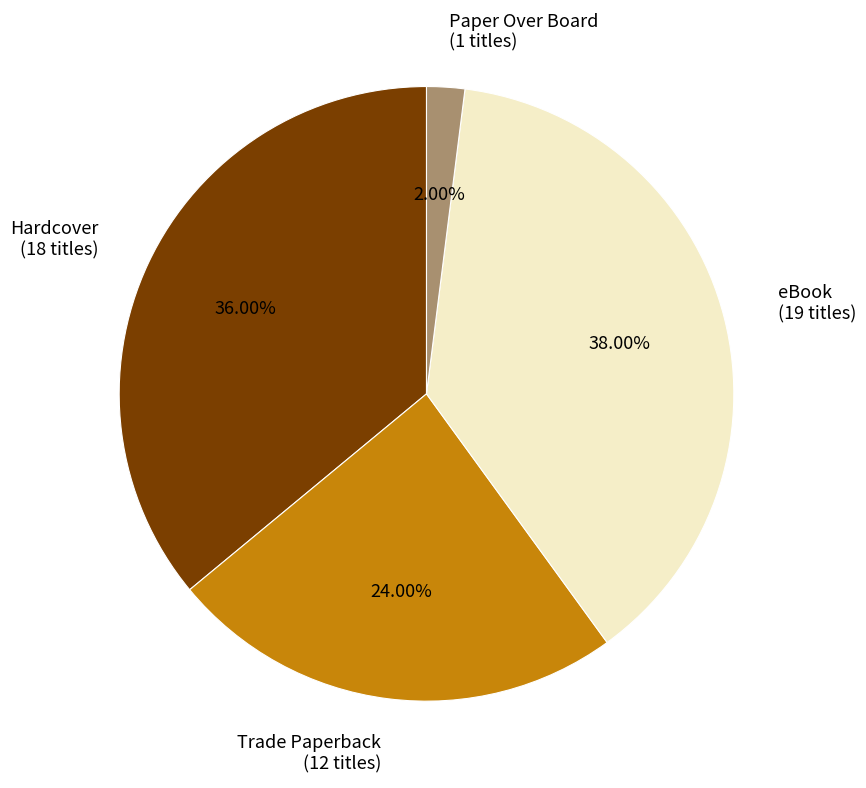

Is it true that Paper Over Board is 12% of the pie?

False